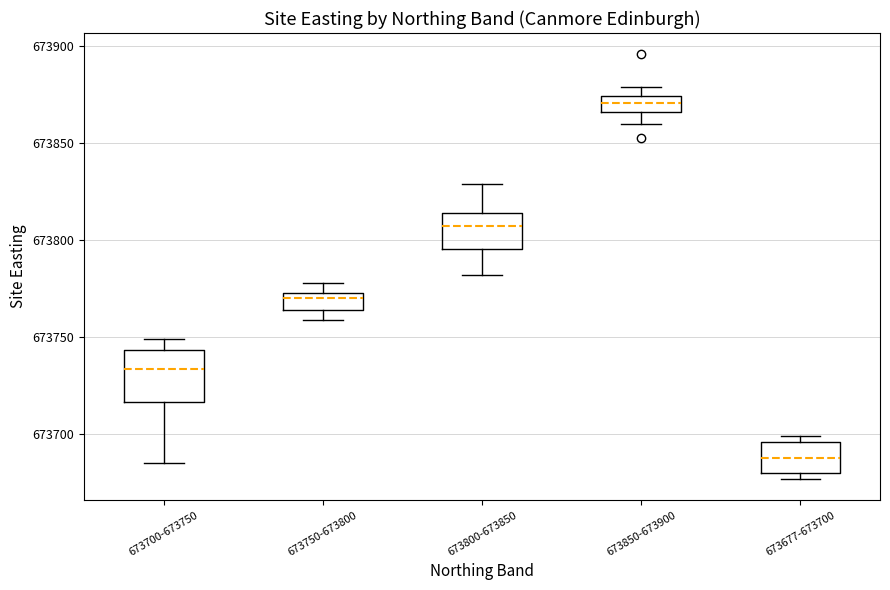

Where does the median line of the box for 673750-673800 sit on the y-axis? The values are not printed on the chart, so give them approximately, as read against the axis.

673770